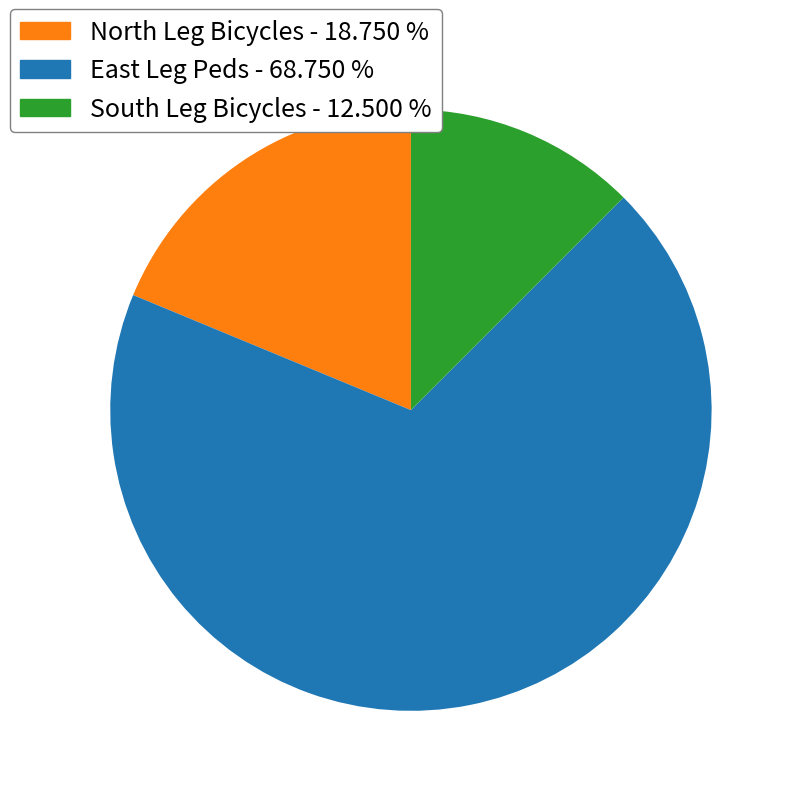

Rank the categories by value from lowest to highest.

South Leg Bicycles, North Leg Bicycles, East Leg Peds